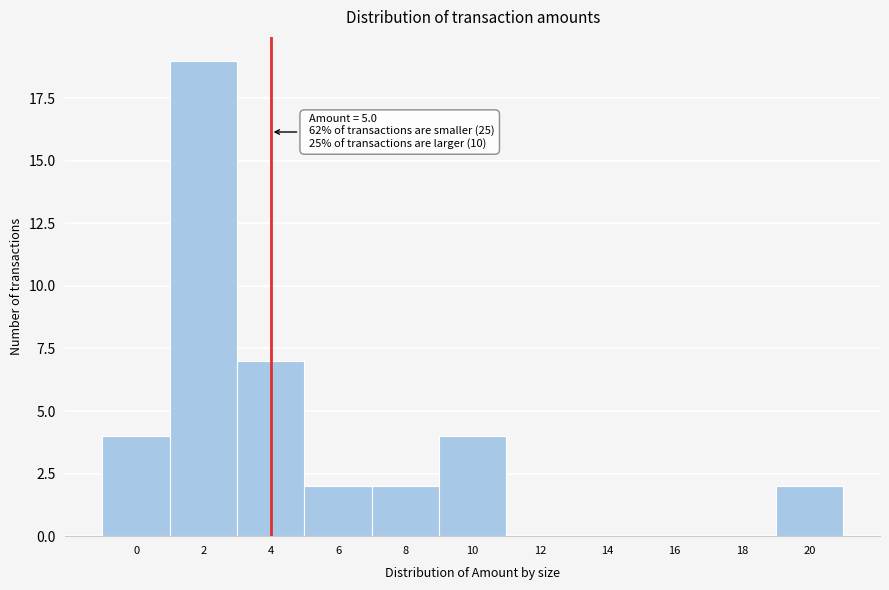

Reading left to right, transcribe all the data shown in this chart.

0=4	2=19	4=7	6=2	8=2	10=4	12=0	14=0	16=0	18=0	20=2